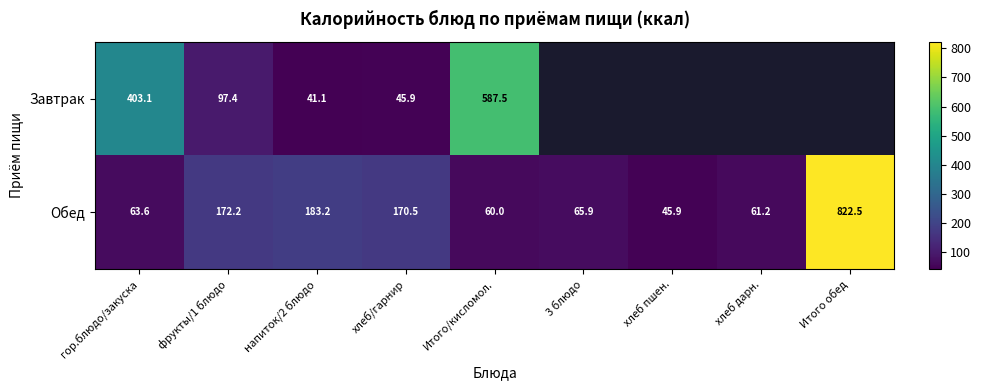

At which category is the sum across all series the highest?

Итого/кисломол.